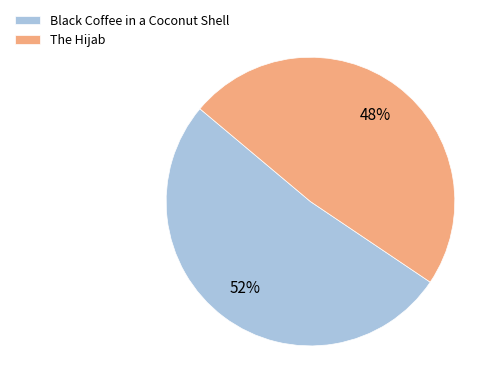

Does The Hijab represent more than half of the total?

No